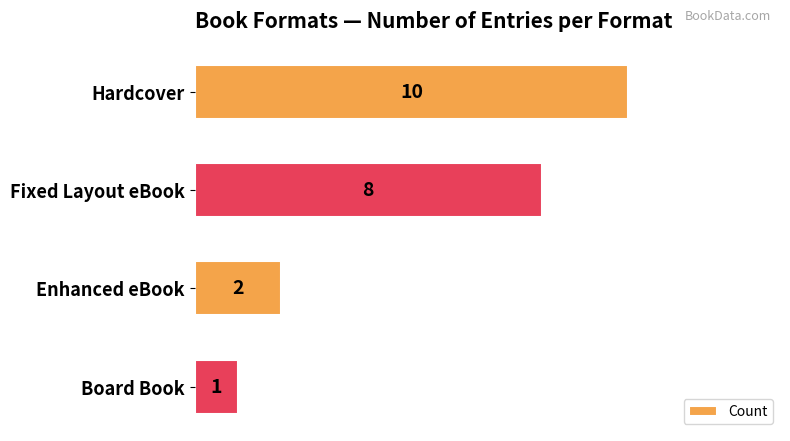

What is the change in value from Fixed Layout eBook to Enhanced eBook?

-6